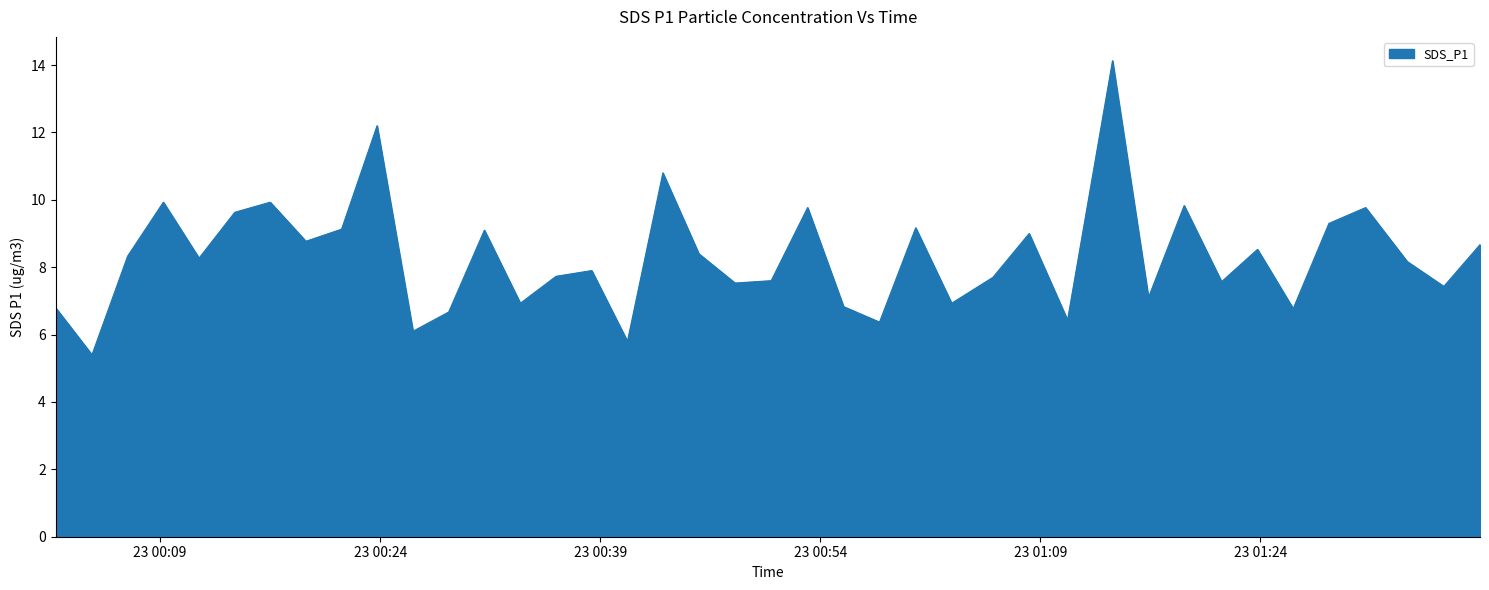

What is the minimum value shown in the chart?

5.4